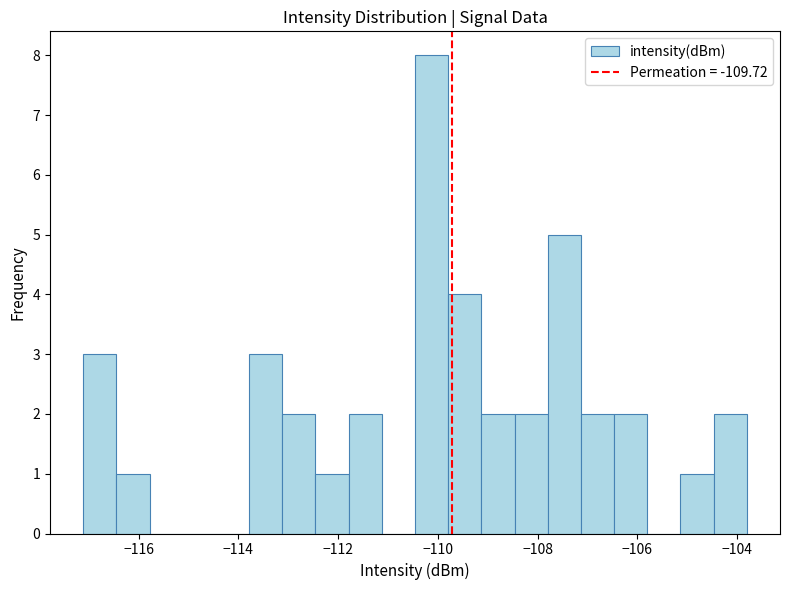

Around what value on the x-axis is the tallest bar? Give the approximate position of its centre, as read against the axis.

-110.2